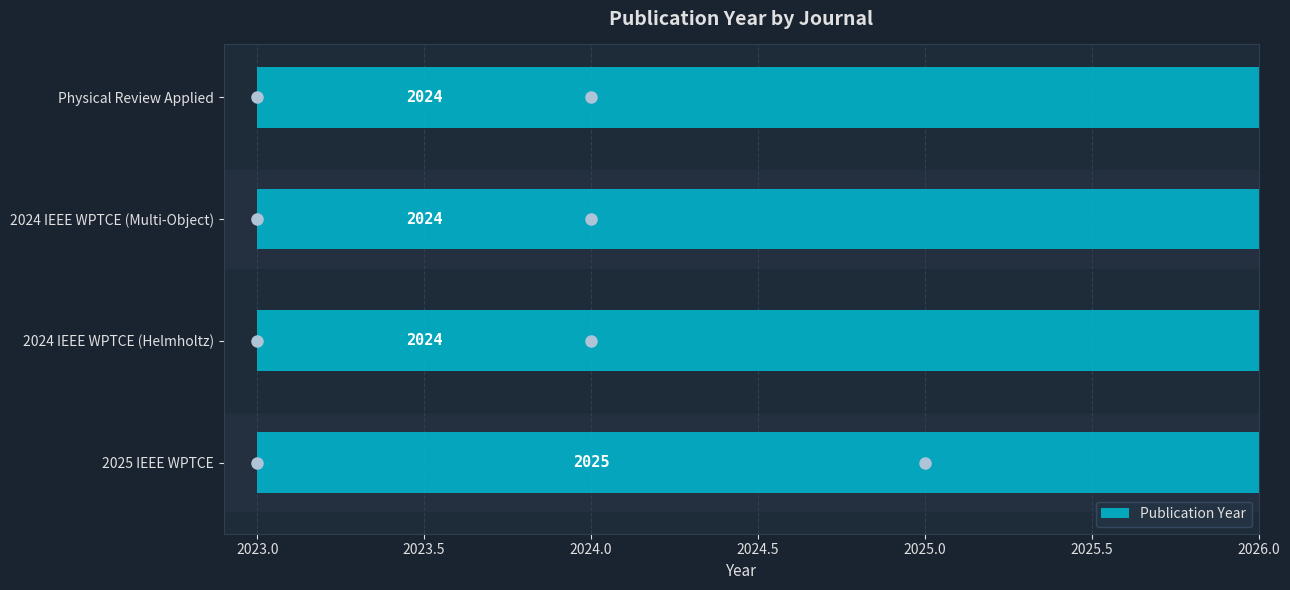

What is the sum of the values at 2024 IEEE WPTCE (Multi-Object) and 2024 IEEE WPTCE (Helmholtz)?

4048